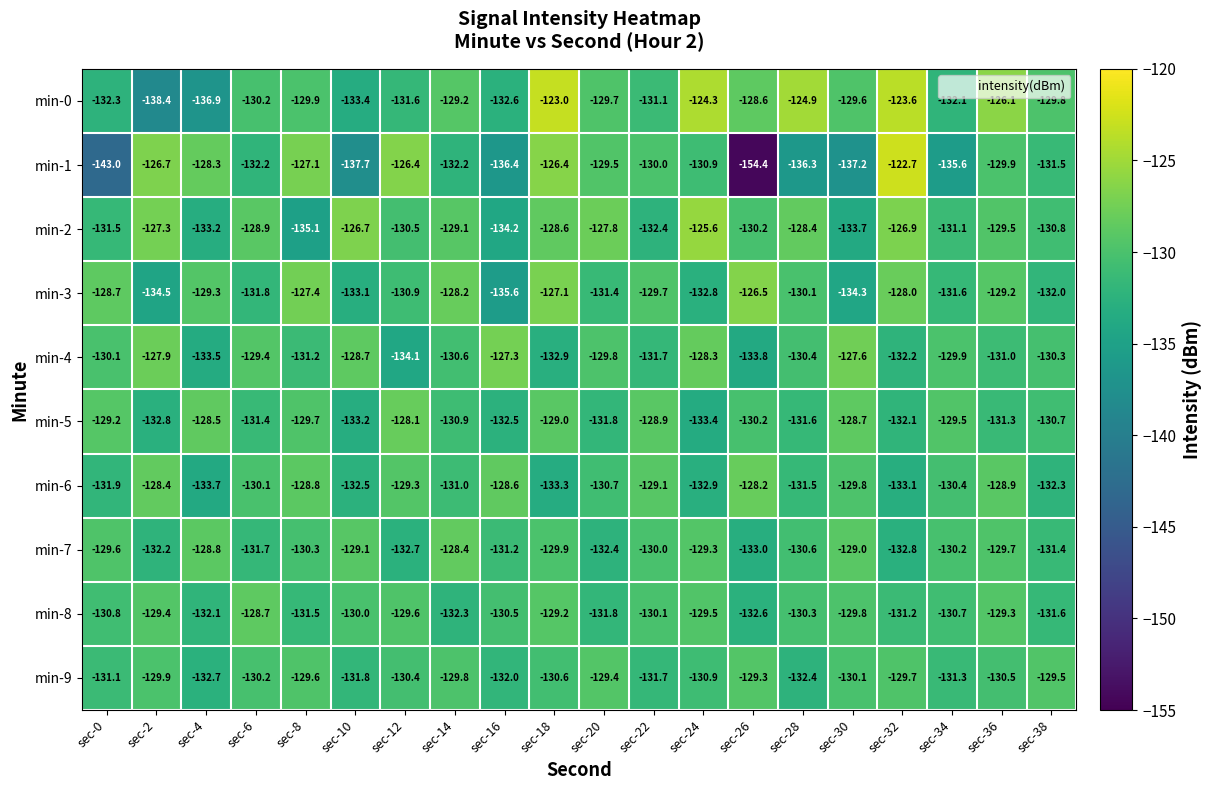

At which label does min-6 reach its peak?

sec-26